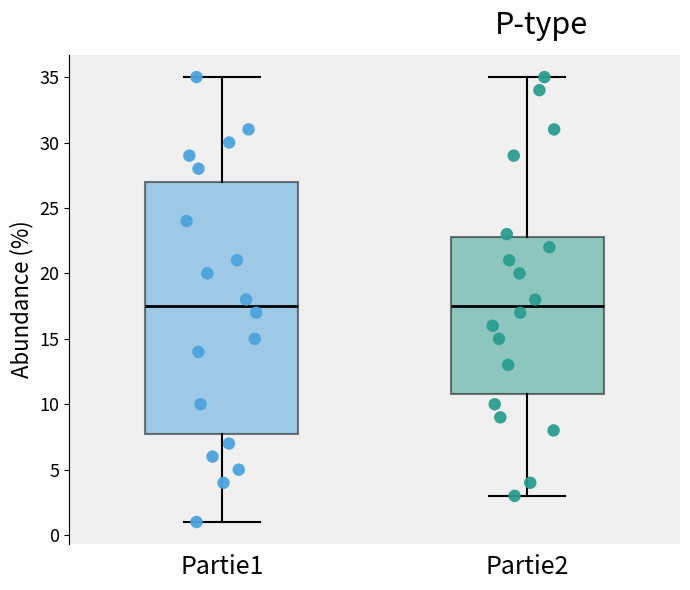

Where does the lower whisker of the box for Partie2 end on the y-axis? The values are not printed on the chart, so give them approximately, as read against the axis.

3.0